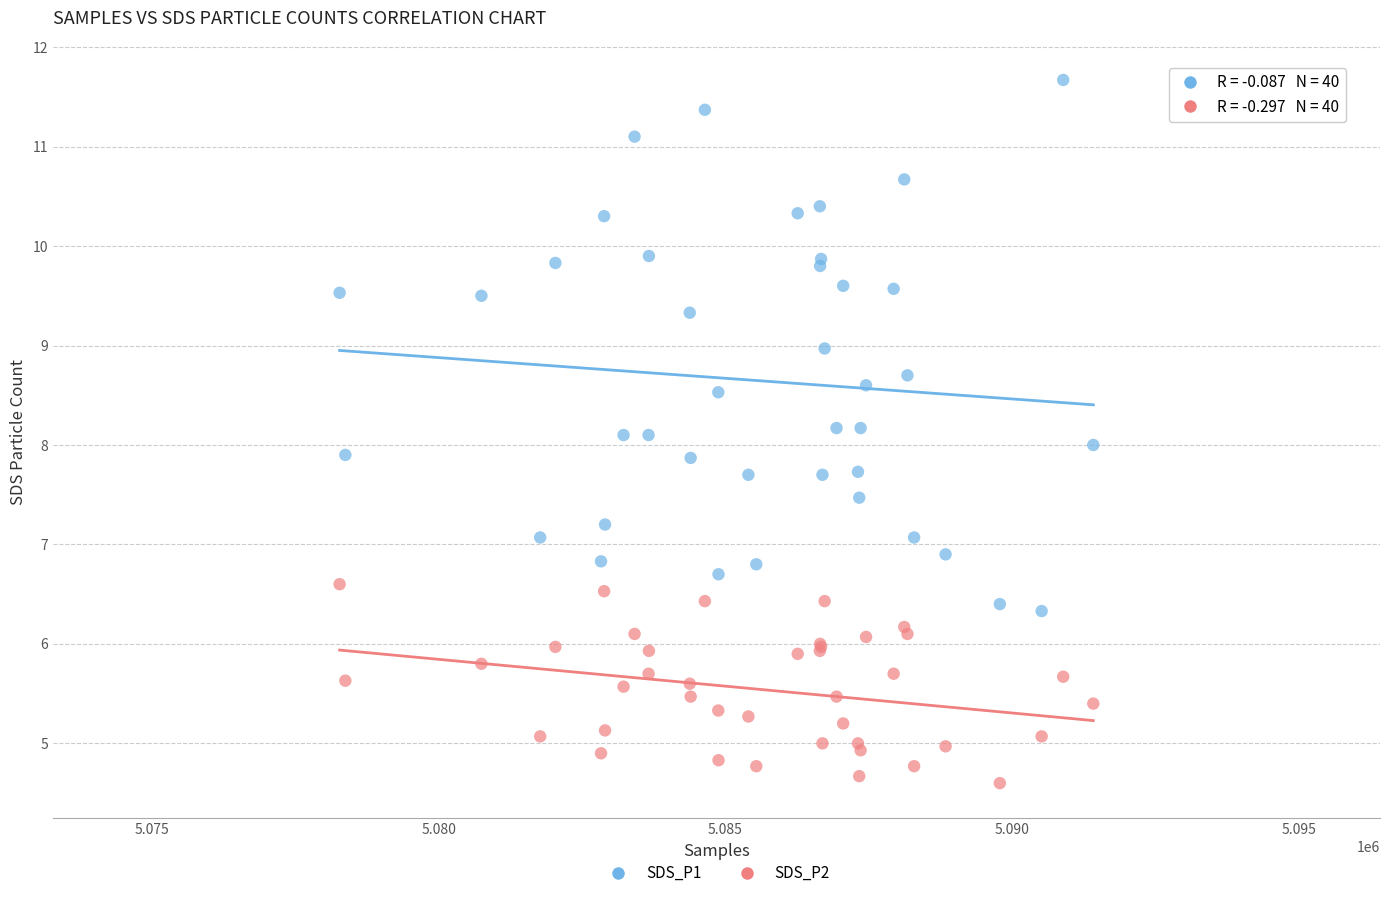

Which series reaches the minimum Y coordinate?

SDS_P2